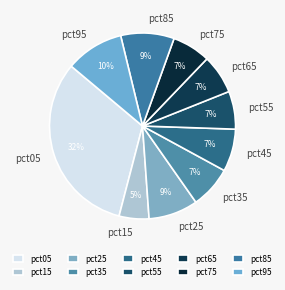

To the nearest percent, what is the difference between the pct95 and pct85 slice percentages?

1%